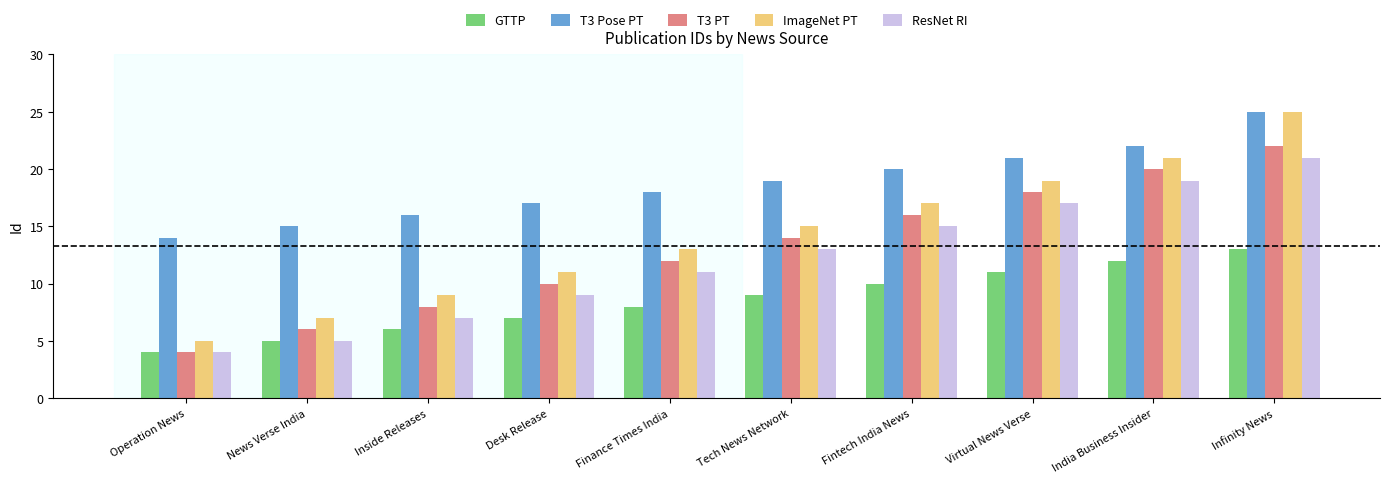

Reading left to right, list all the values displayed in this chart.

GTTP: Operation News=4	News Verse India=5	Inside Releases=6	Desk Release=7	Finance Times India=8	Tech News Network=9	Fintech India News=10	Virtual News Verse=11	India Business Insider=12	Infinity News=13
T3 Pose PT: Operation News=14	News Verse India=15	Inside Releases=16	Desk Release=17	Finance Times India=18	Tech News Network=19	Fintech India News=20	Virtual News Verse=21	India Business Insider=22	Infinity News=25
T3 PT: Operation News=4	News Verse India=6	Inside Releases=8	Desk Release=10	Finance Times India=12	Tech News Network=14	Fintech India News=16	Virtual News Verse=18	India Business Insider=20	Infinity News=22
ImageNet PT: Operation News=5	News Verse India=7	Inside Releases=9	Desk Release=11	Finance Times India=13	Tech News Network=15	Fintech India News=17	Virtual News Verse=19	India Business Insider=21	Infinity News=25
ResNet RI: Operation News=4	News Verse India=5	Inside Releases=7	Desk Release=9	Finance Times India=11	Tech News Network=13	Fintech India News=15	Virtual News Verse=17	India Business Insider=19	Infinity News=21